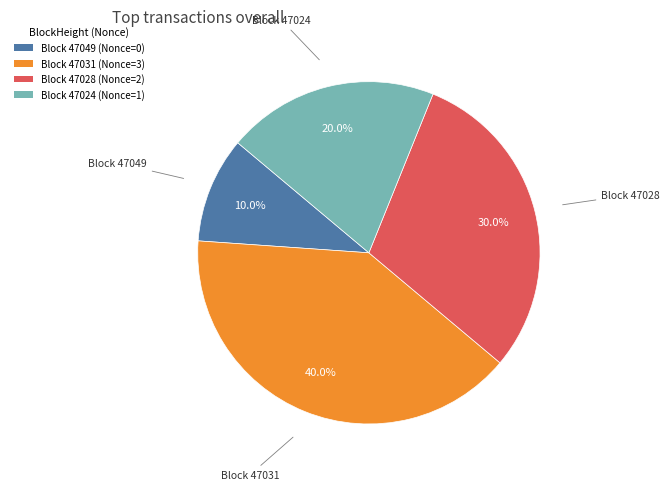

Which category has the smallest portion of the pie?

Block 47049 (Nonce=0)